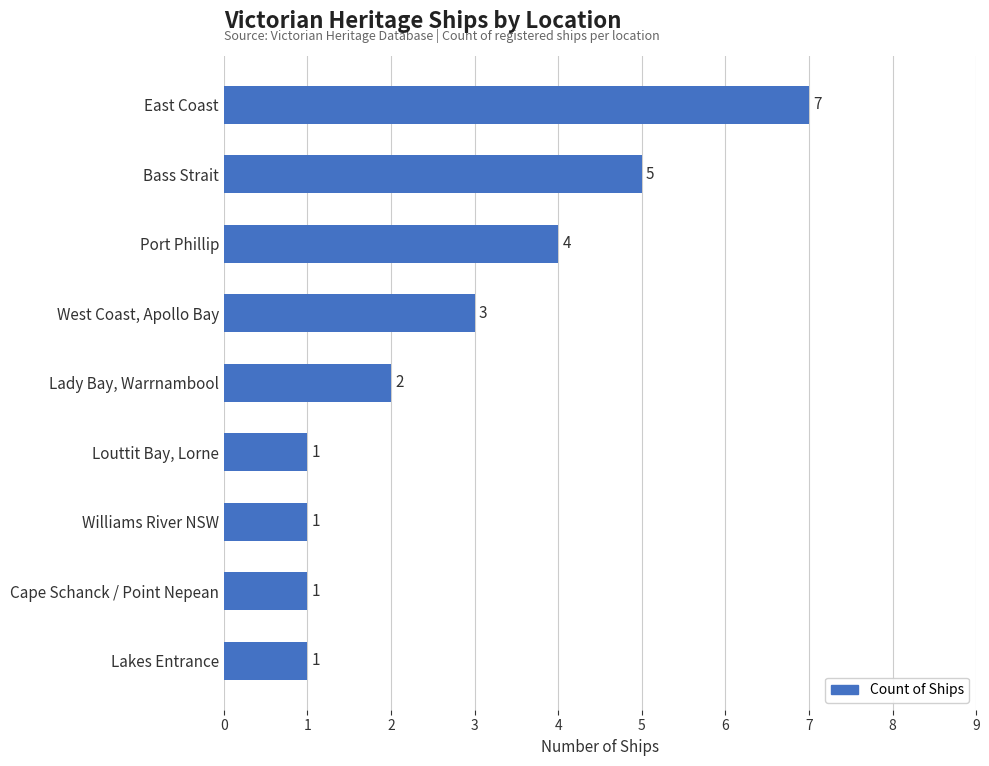

The value at East Coast is 11. True or false?

False